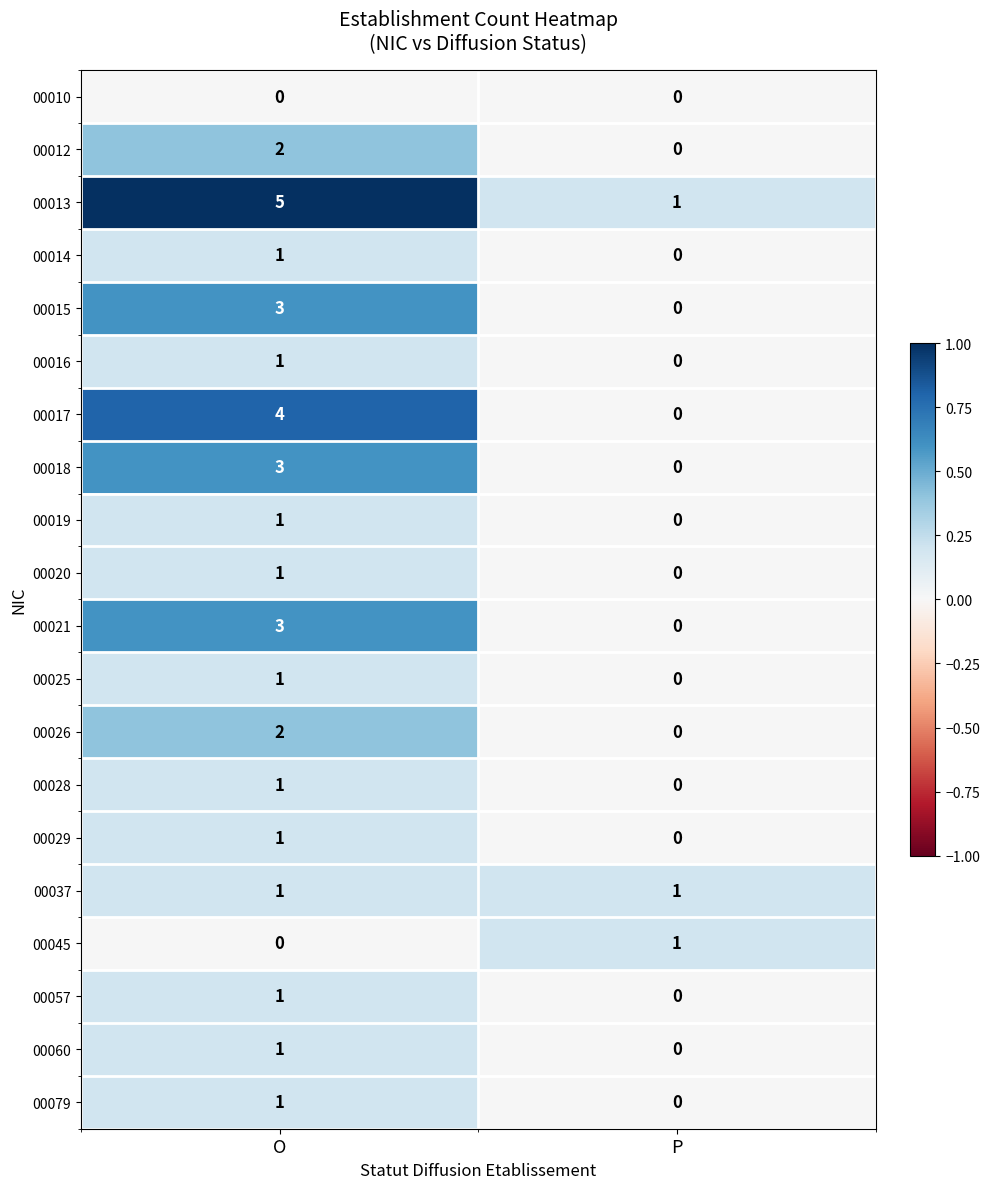

True or false: 00060 has a value of 1 at O.

True